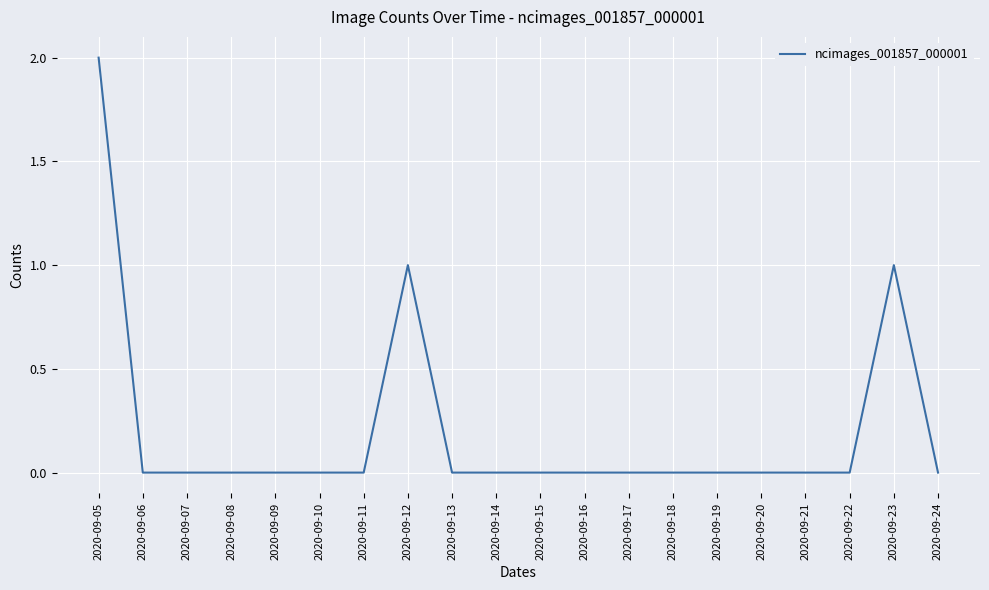

Between 2020-09-17 and 2020-09-12, which is larger?

2020-09-12